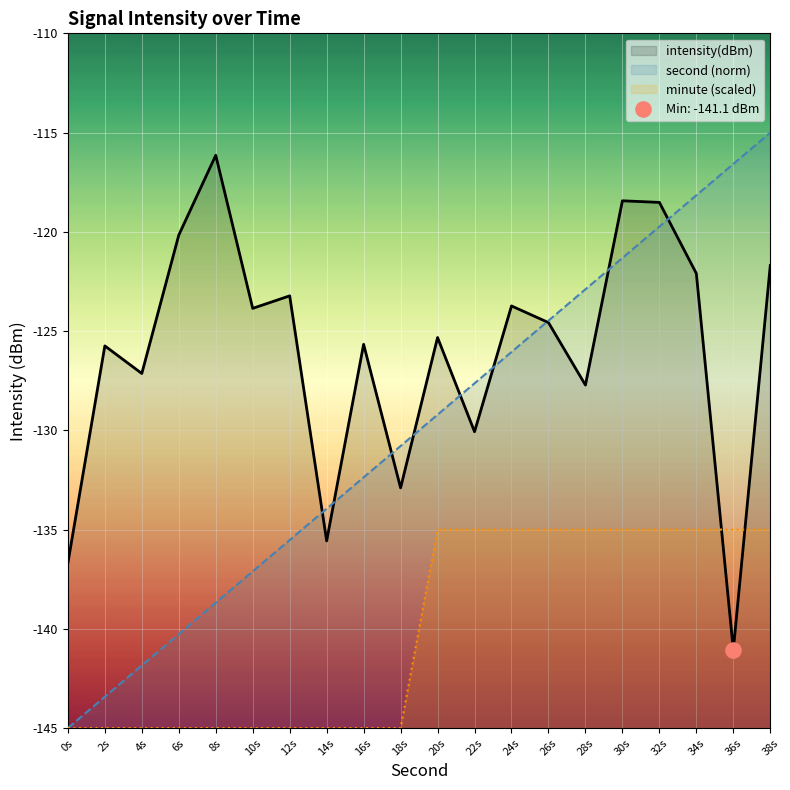

At how many categories does at least one series exceed -136?

19